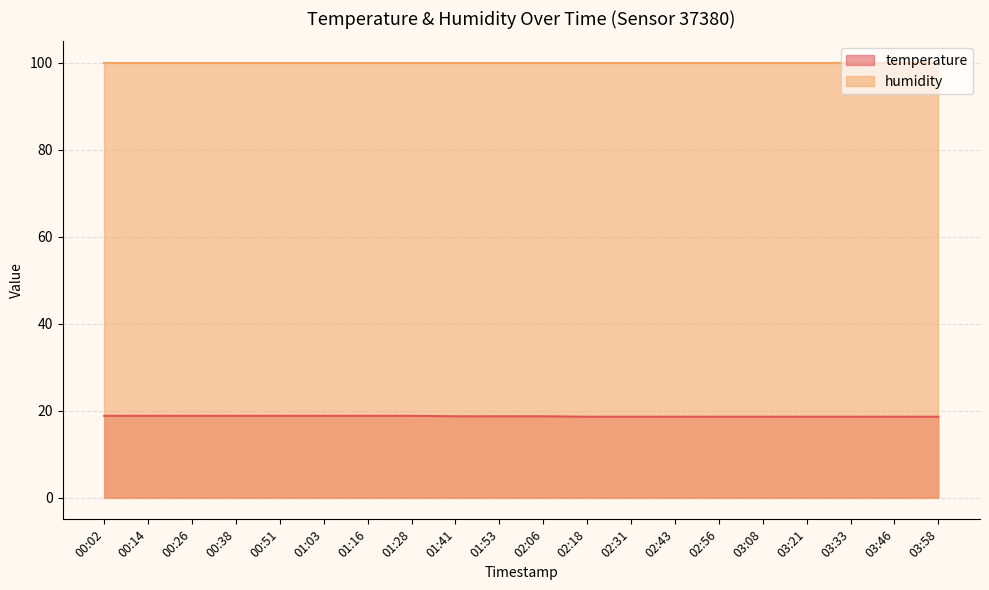

The value at 00:26 is 4.8. True or false?

False